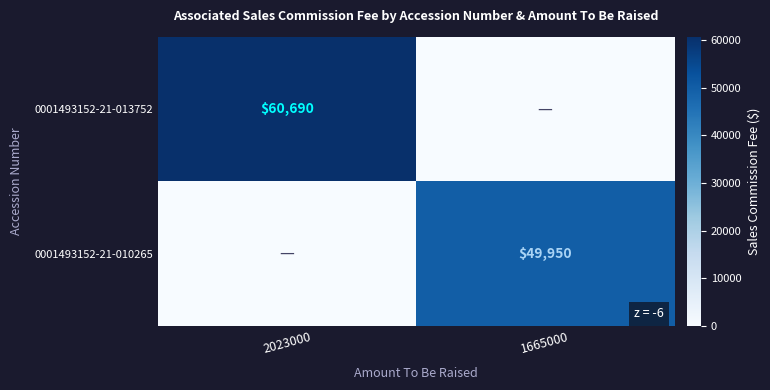

Which label corresponds to the smallest value in the chart?

1665000